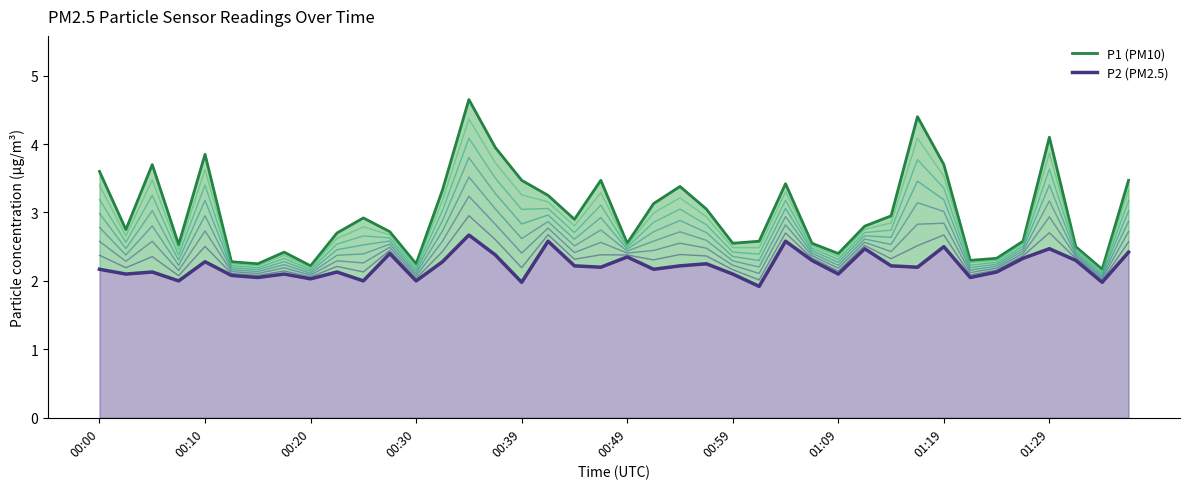

At 11, list the series in order from largest to smallest.

P1 (PM10), P2 (PM2.5)